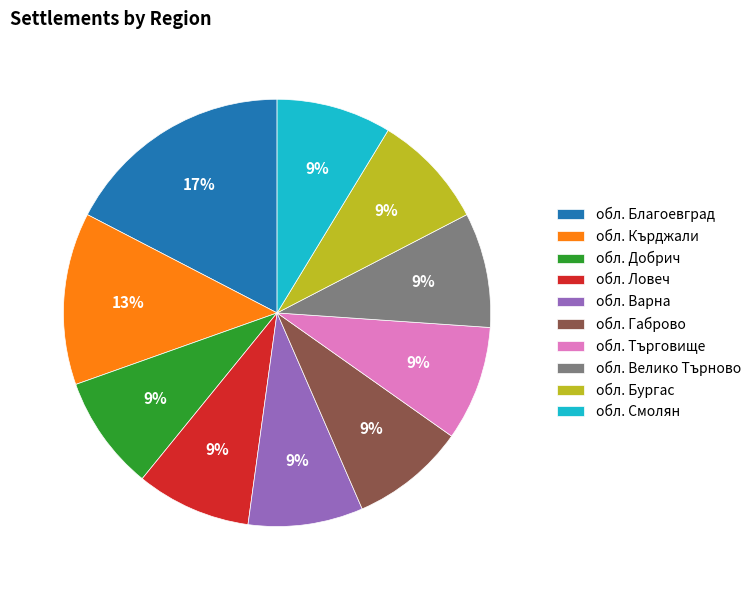

How many slices are in this pie chart?

10